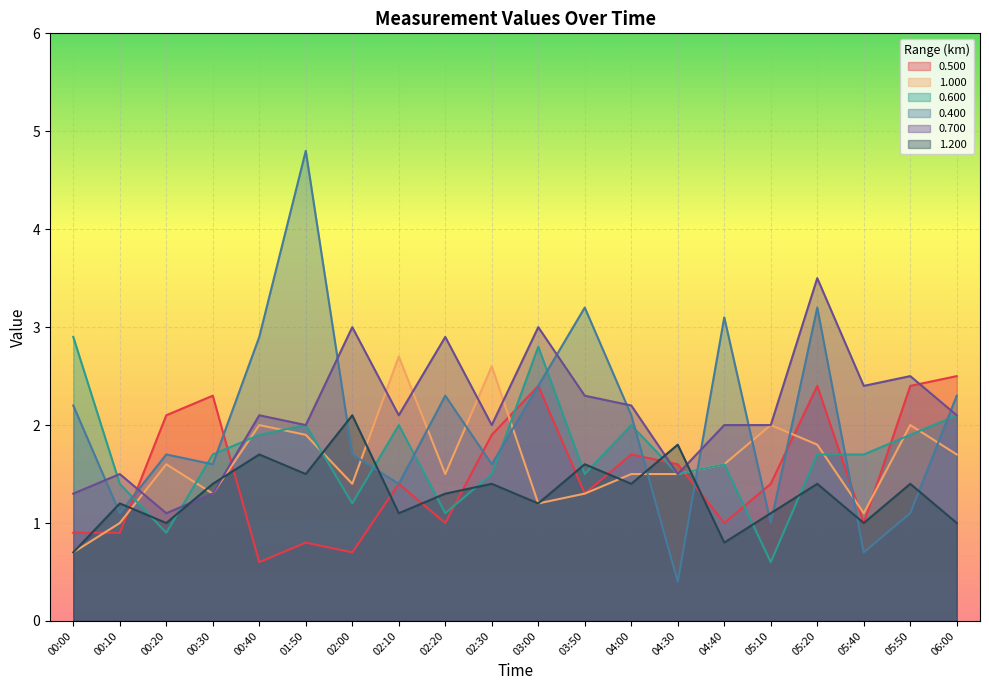

What is the label of the 2nd point from the right?

05:50